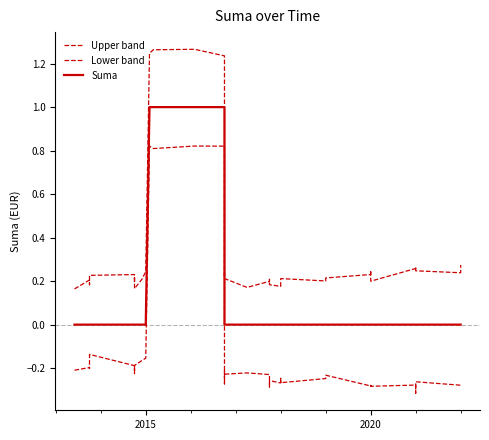

Does the chart have visible grid lines?

No